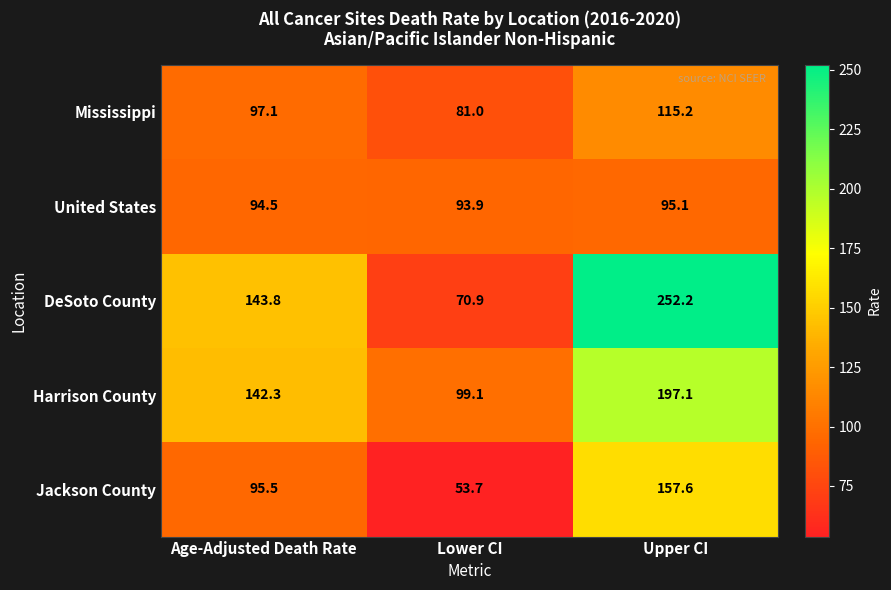

True or false: Harrison County has a value of 99.1 at Lower CI.

True